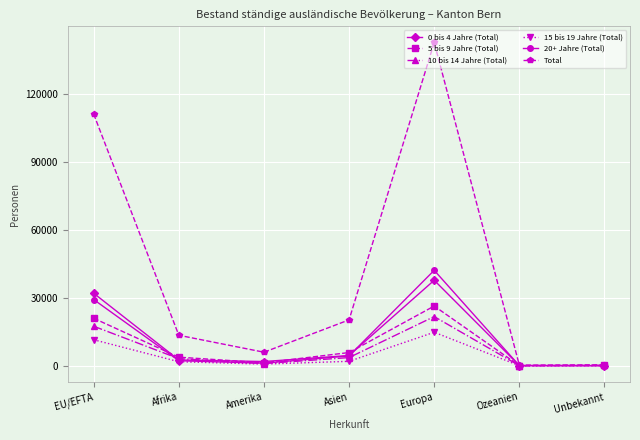

What is the difference between the maximum and minimum values in the 20+ Jahre (Total) series?

42132